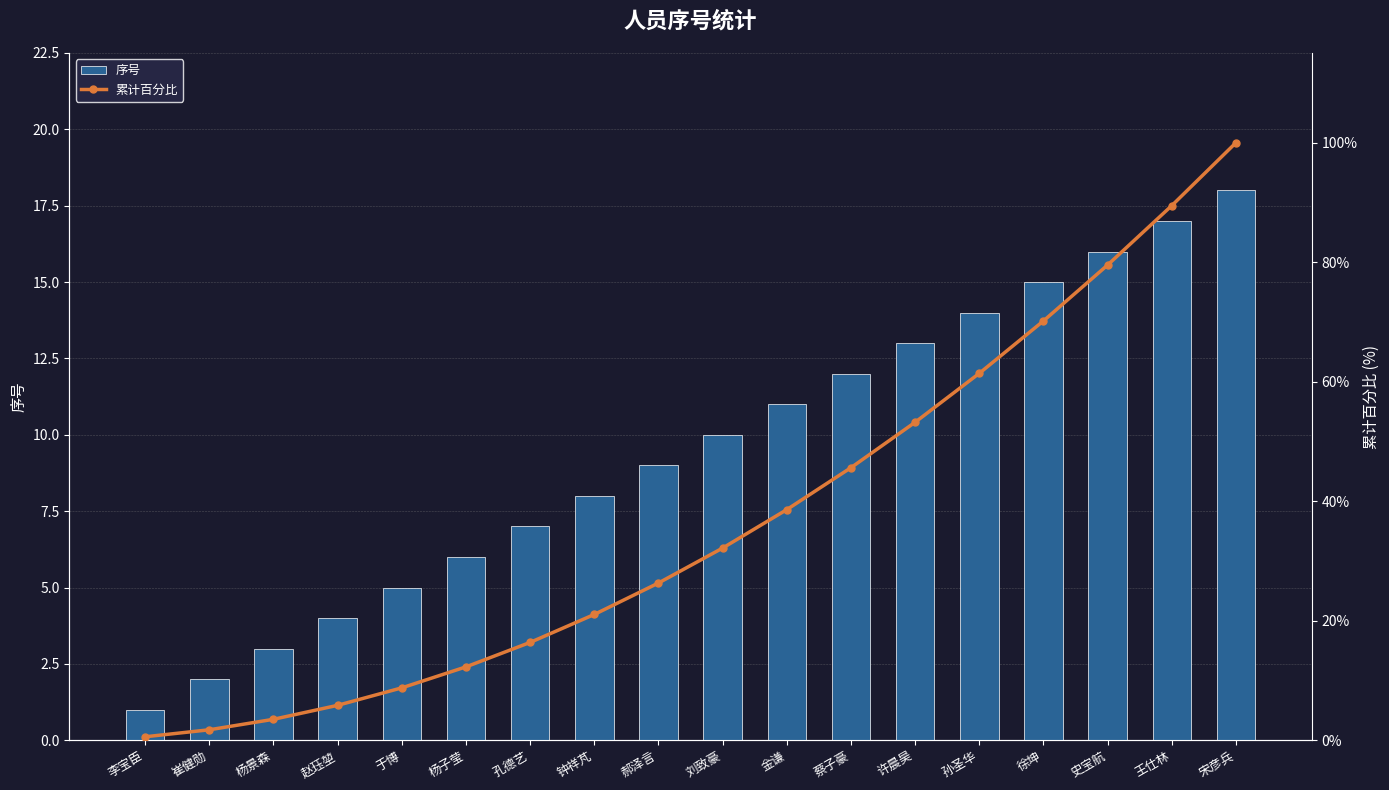

At which label does 序号 first exceed 10?

金谦